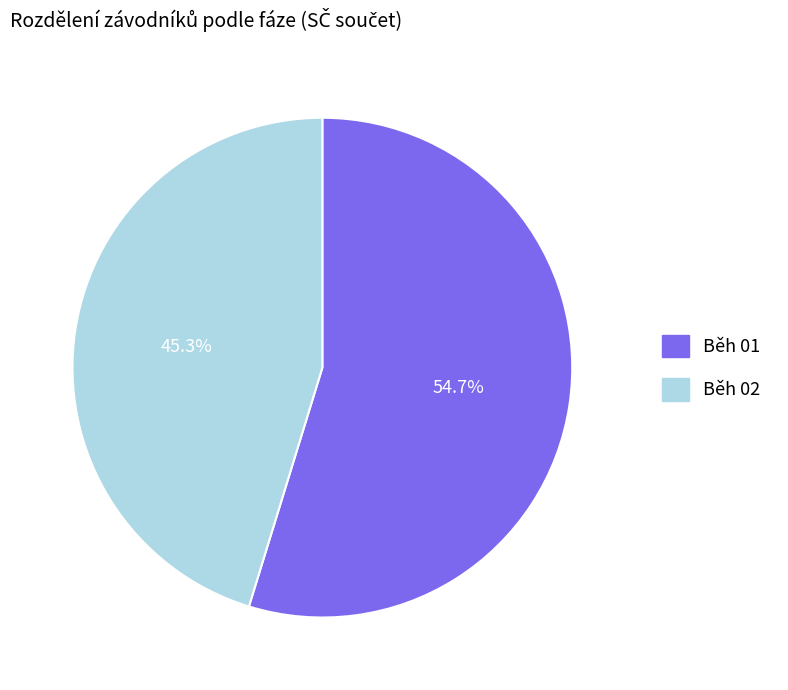

Which slice is the smallest?

Běh 02